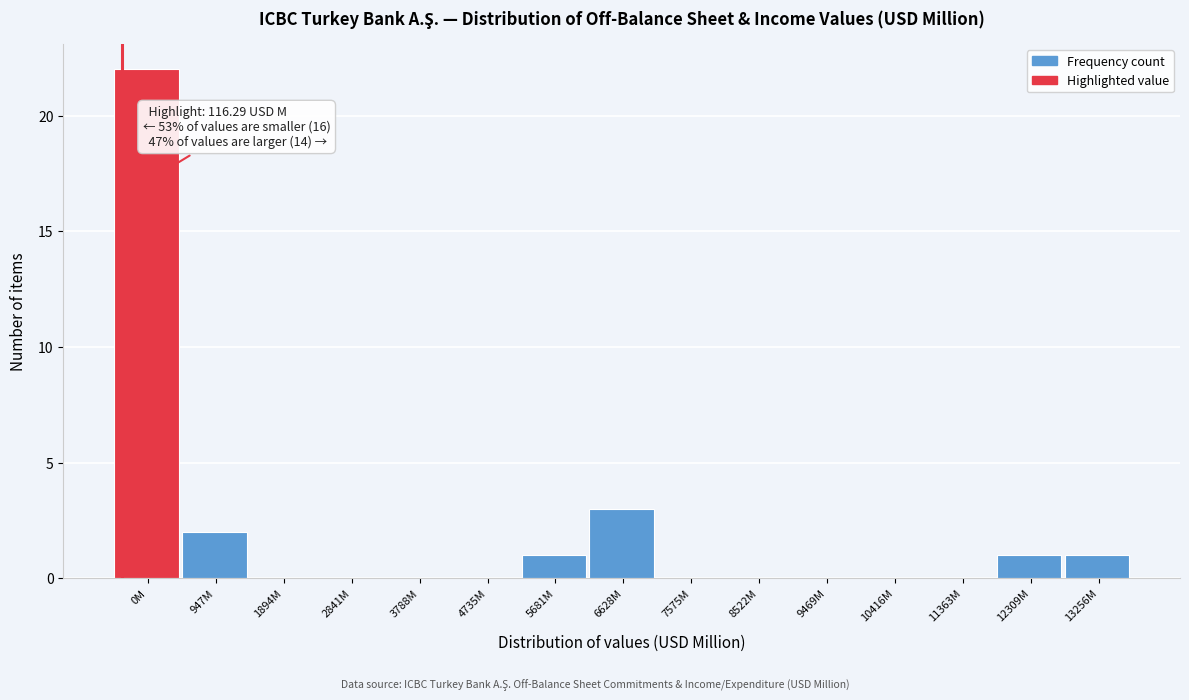

Reading left to right, what are all the values shown in this chart?

0M=22	947M=2	1894M=0	2841M=0	3788M=0	4735M=0	5681M=1	6628M=3	7575M=0	8522M=0	9469M=0	10416M=0	11363M=0	12309M=1	13256M=1